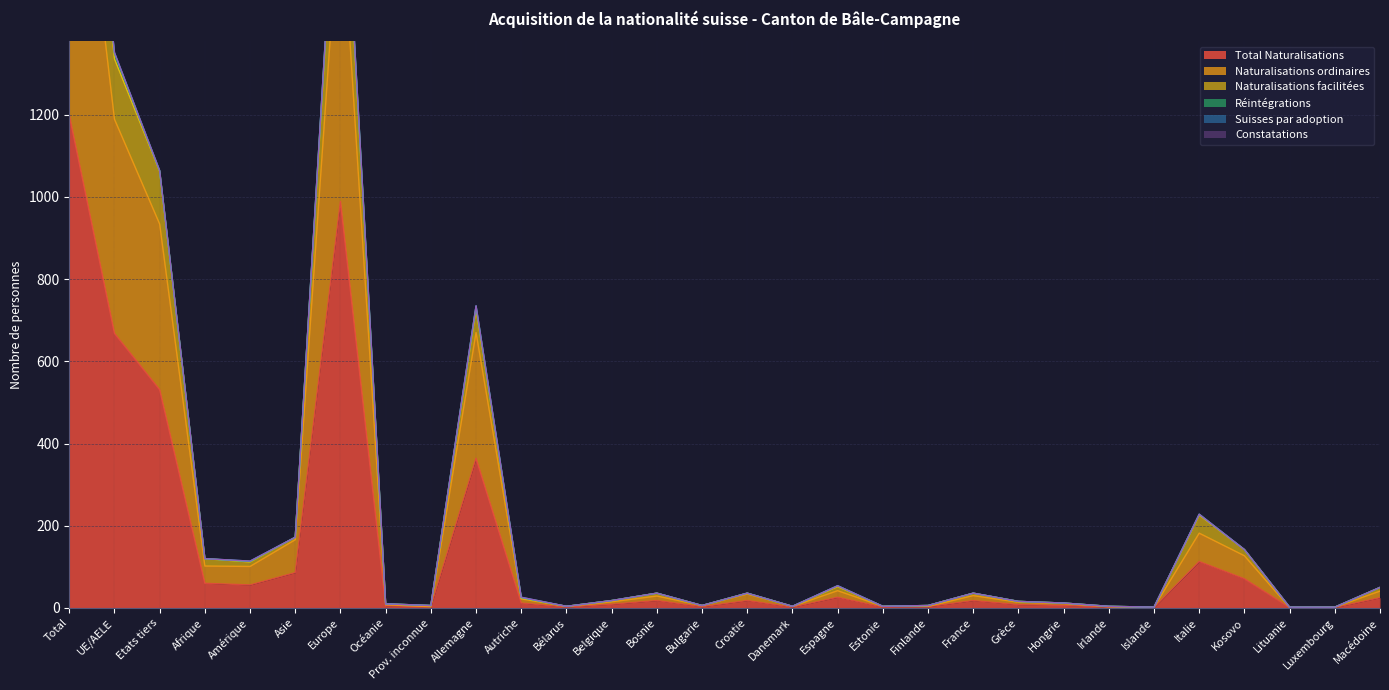

At which label is Naturalisations ordinaires closest to 1062?

UE/AELE